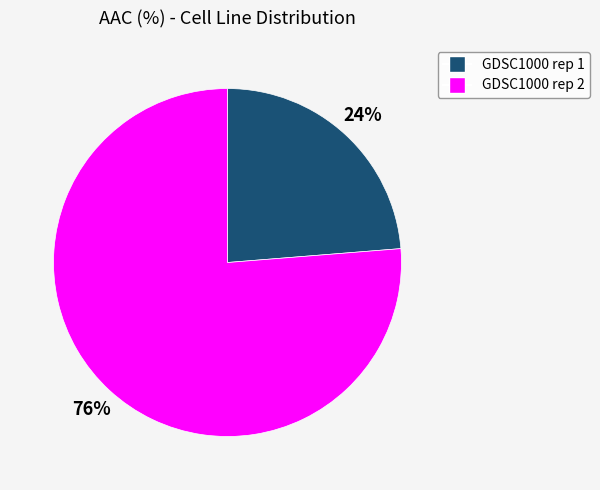

What is the largest slice in the pie chart?

GDSC1000 rep 2